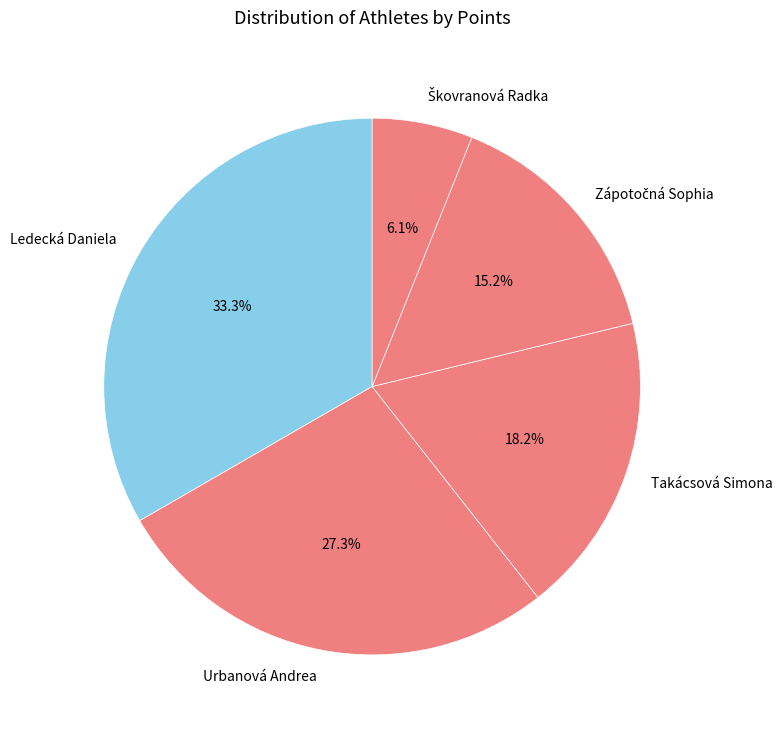

Is there a majority slice in this chart?

No